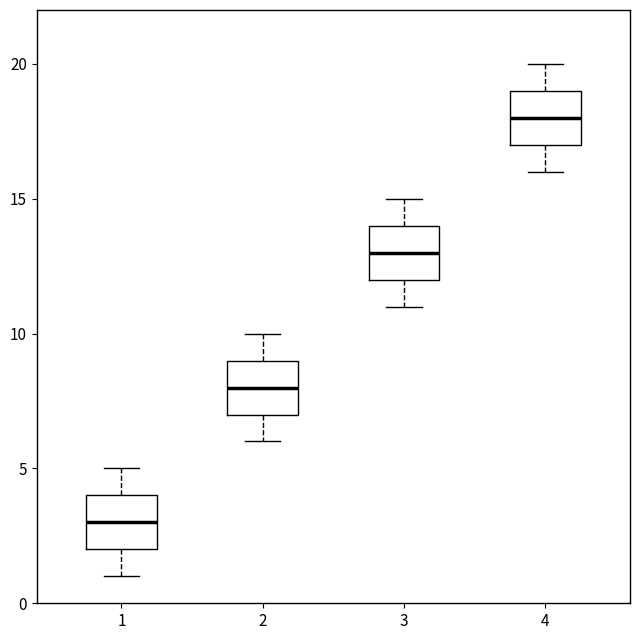

Where is the upper edge of the box at x = 3 on the y-axis? The values are not printed on the chart, so give them approximately, as read against the axis.

14